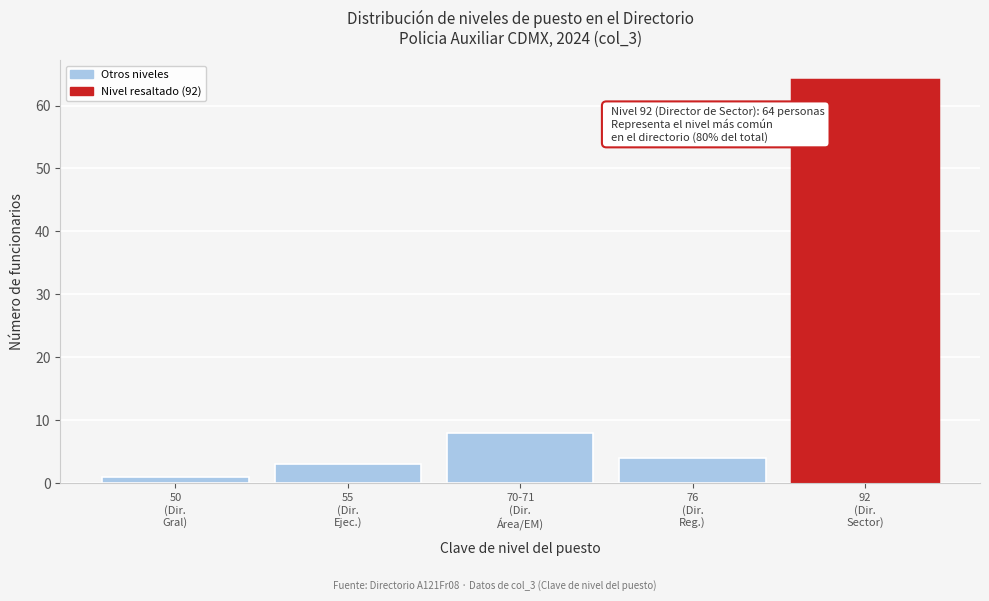

Reading left to right, what are all the values shown in this chart?

1	3	8	4	64